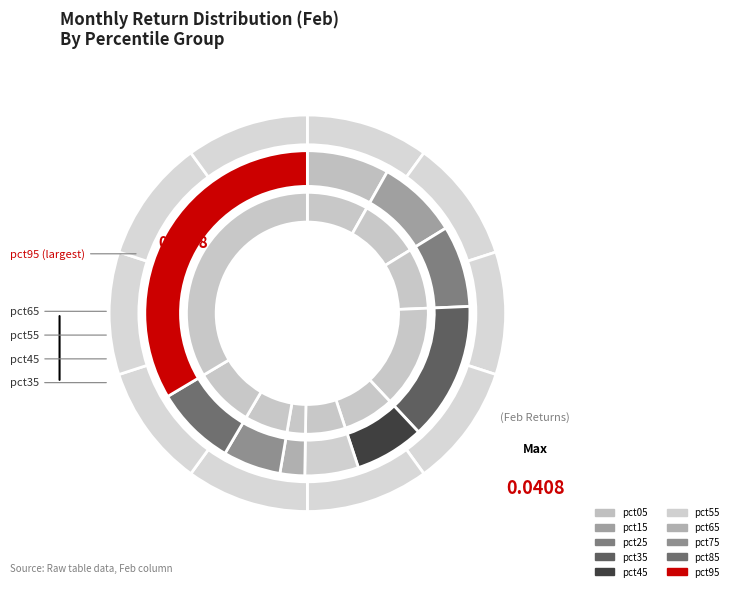

To the nearest percent, what is the combined percentage of pct85 and pct15?

16%